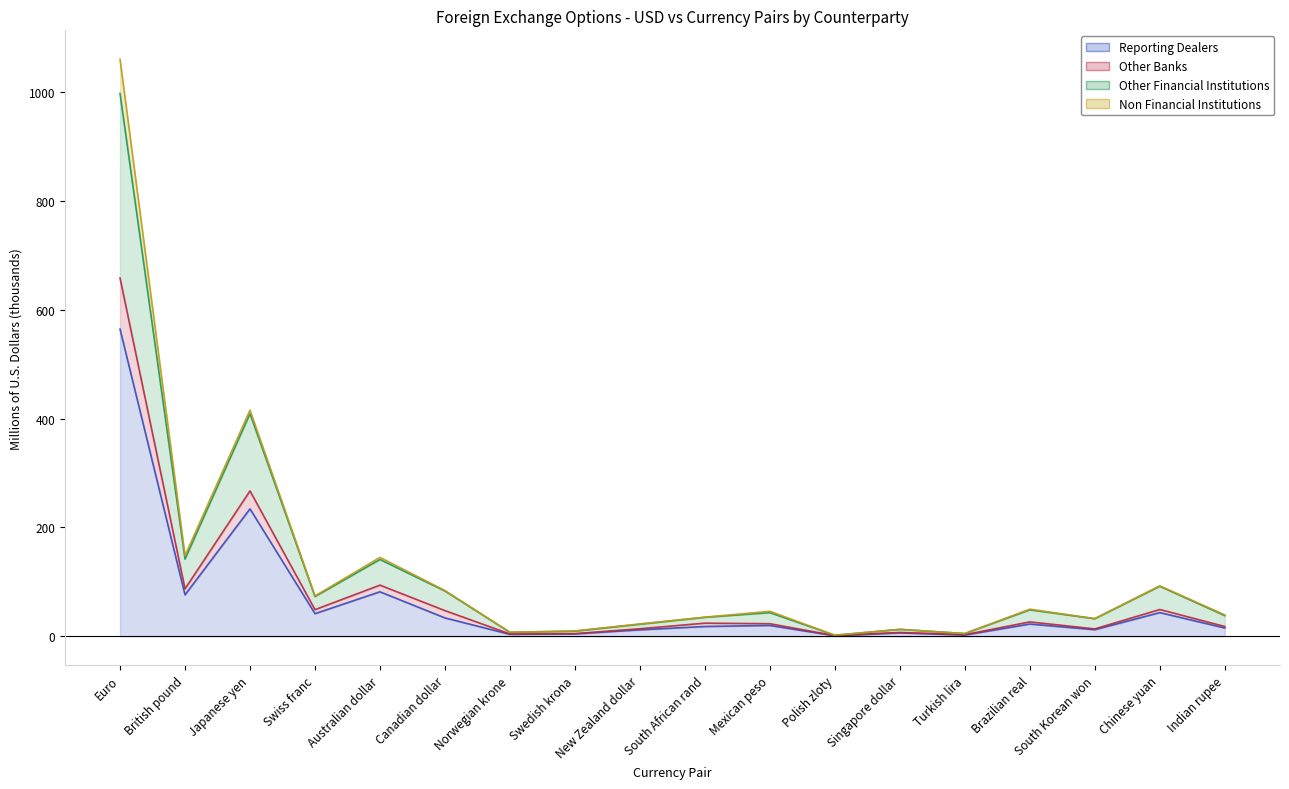

Between Japanese yen and Swiss franc, which series saw the biggest shift?

Non Financial Institutions (line)